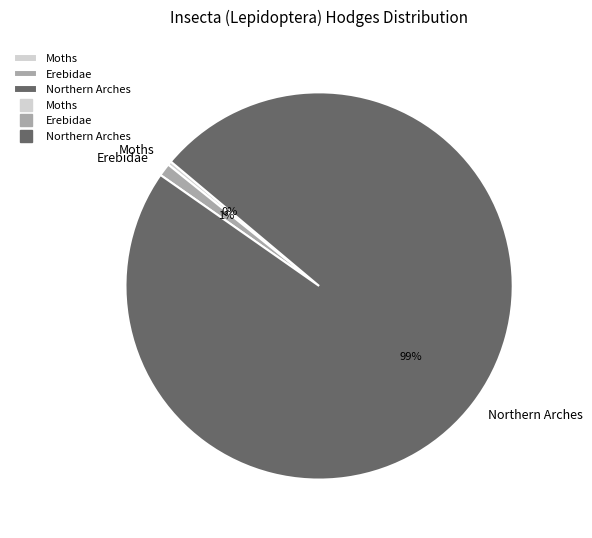

To the nearest percent, what is the average slice percentage?

33%